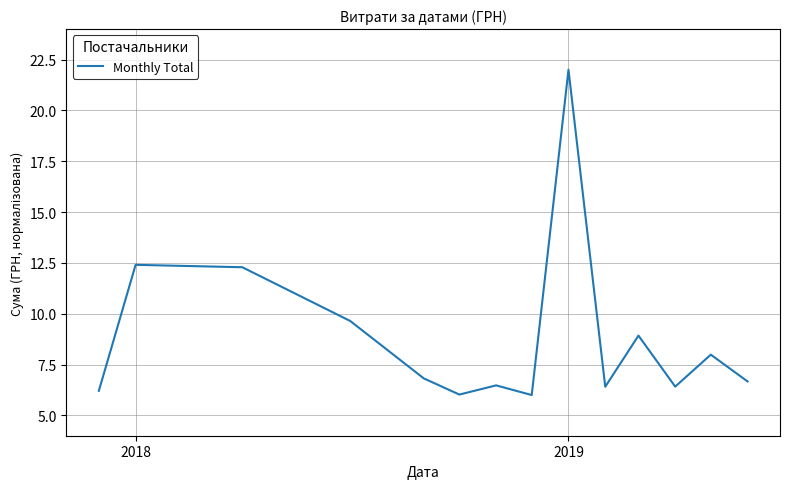

What is the maximum value shown in the chart?

22.0